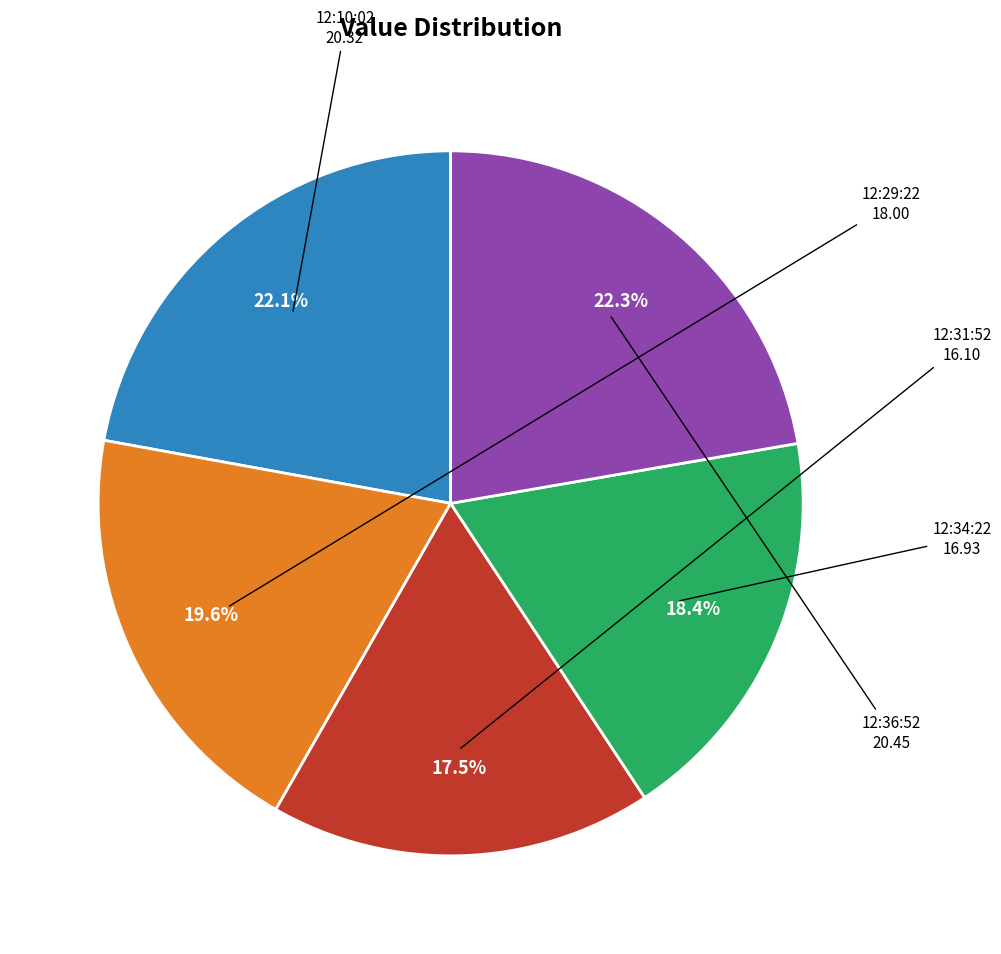

To the nearest percent, what is the difference between the largest and smallest slice percentages?

5%